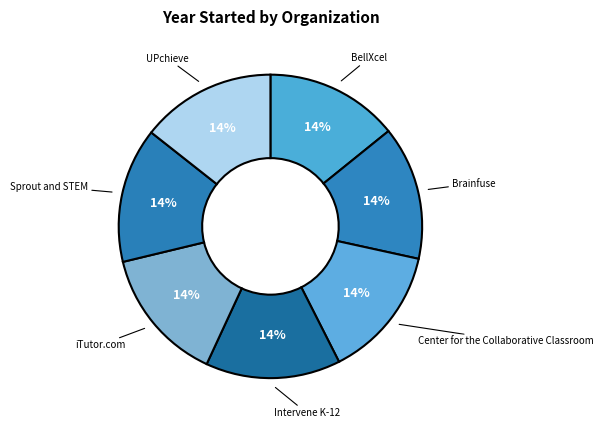

To the nearest percent, what is the average slice percentage?

14%